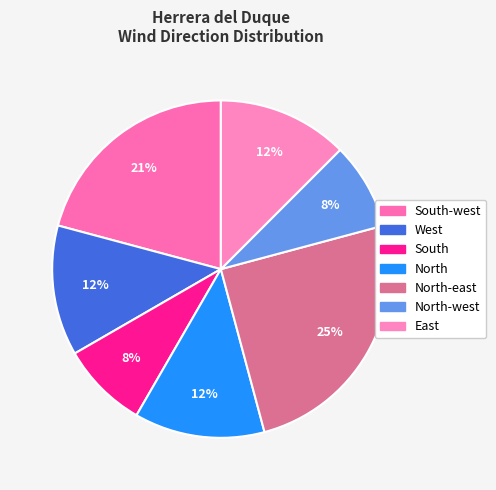

Which slice is the largest?

North-east